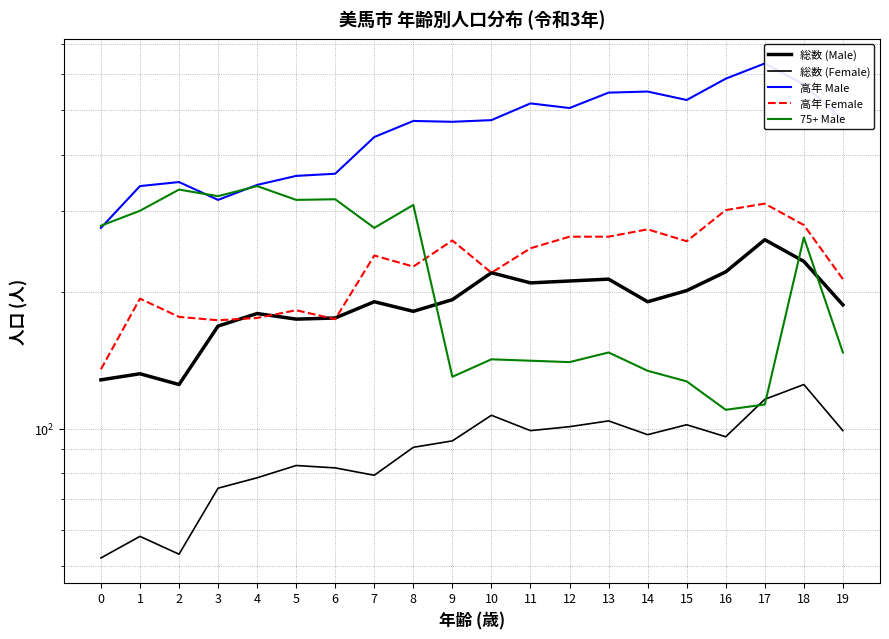

How many times do 高年 Male and 75+ Male cross each other?

3